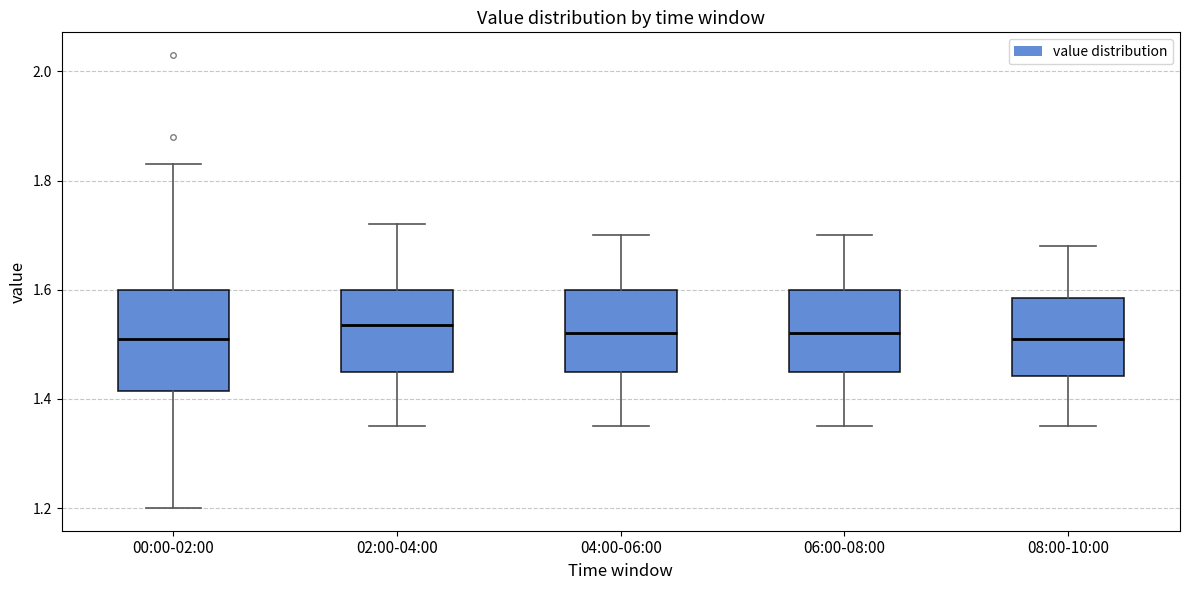

Reading left to right, transcribe this box plot: for each box, give where its median line is, the range the box spans, and where its two whiskers end, as read against the y-axis. The values are not printed on the chart, so give them approximately, as read against the axis.

00:00-02:00: median 1.52, box 1.42 to 1.60, whiskers 1.20 to 1.84
02:00-04:00: median 1.54, box 1.46 to 1.60, whiskers 1.36 to 1.72
04:00-06:00: median 1.52, box 1.46 to 1.60, whiskers 1.36 to 1.70
06:00-08:00: median 1.52, box 1.46 to 1.60, whiskers 1.36 to 1.70
08:00-10:00: median 1.52, box 1.44 to 1.58, whiskers 1.36 to 1.68